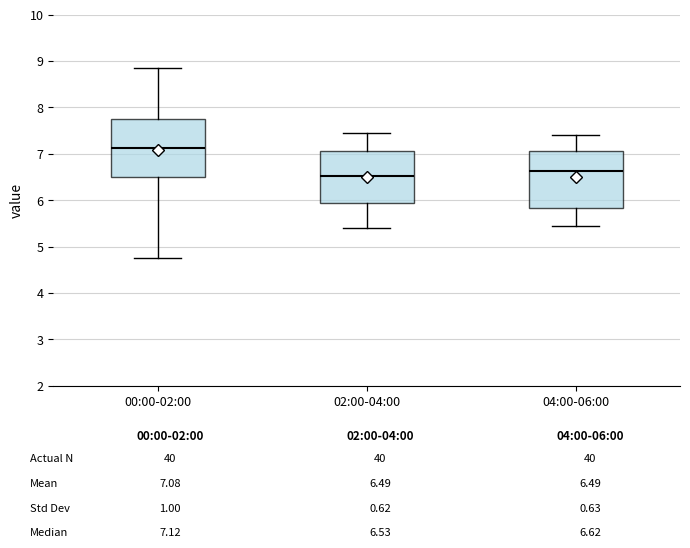

Reading left to right, transcribe this box plot: for each box, give where its median line is, the range the box spans, and where its two whiskers end, as read against the y-axis. The values are not printed on the chart, so give them approximately, as read against the axis.

00:00-02:00: median 7.1, box 6.5 to 7.7, whiskers 4.8 to 8.9
02:00-04:00: median 6.5, box 5.9 to 7.1, whiskers 5.4 to 7.5
04:00-06:00: median 6.6, box 5.8 to 7.1, whiskers 5.5 to 7.4